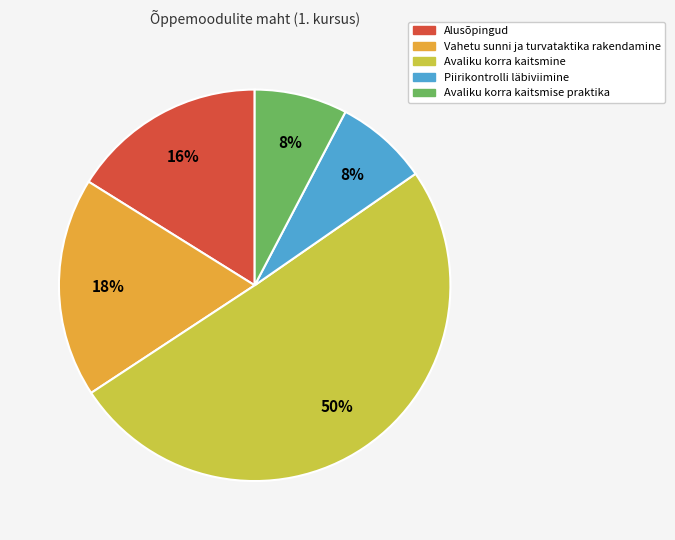

What is the majority slice?

Avaliku korra kaitsmine